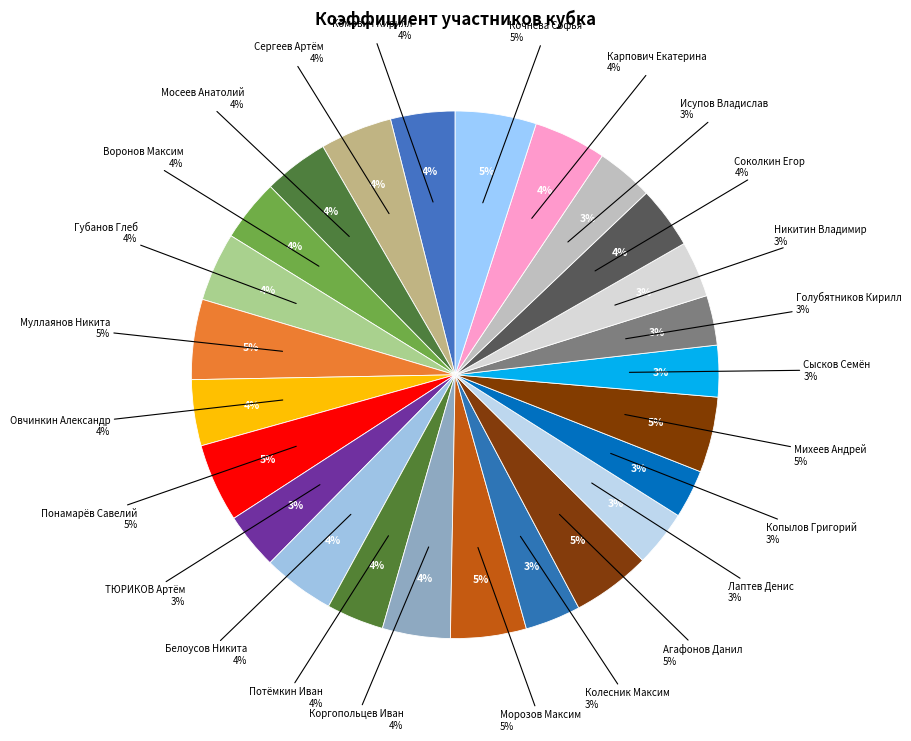

To the nearest percent, what is the difference between the Коргопольцев Иван and Колесник Максим slice percentages?

1%